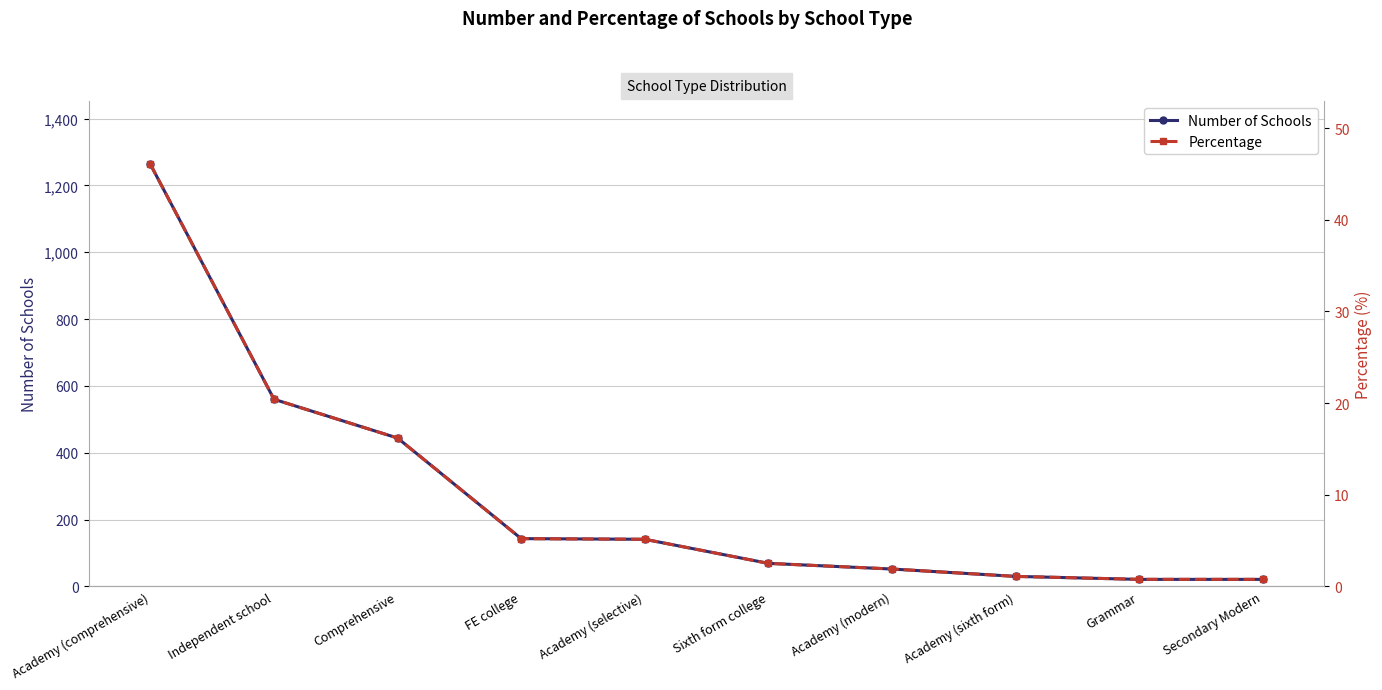

True or false: Percentage has a value of 12.1 at Independent school.

False